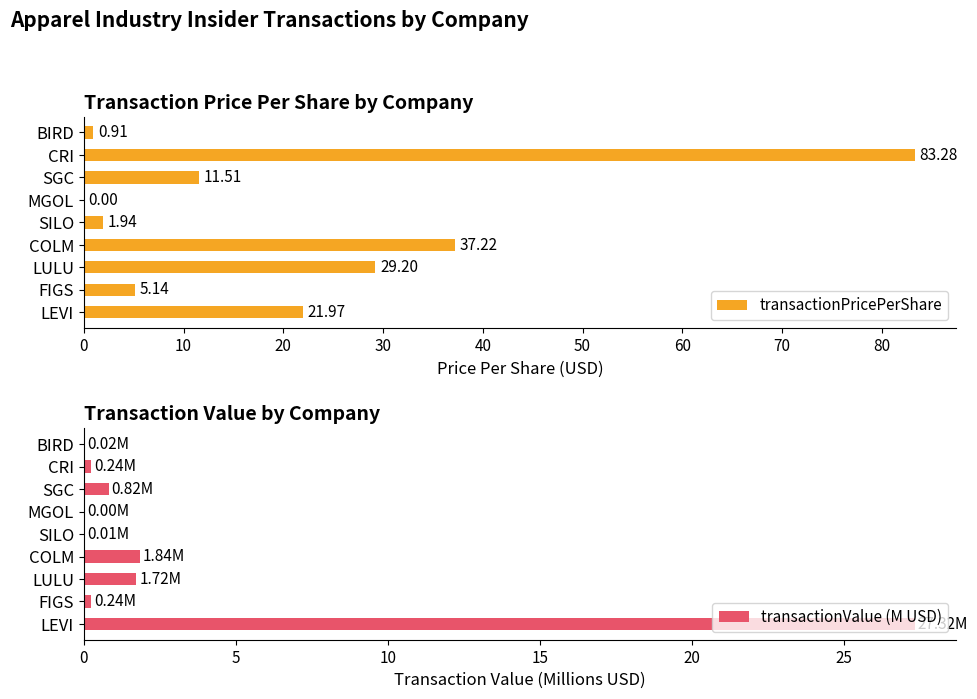

Where is transactionPricePerShare nearest to the value 41?

COLM